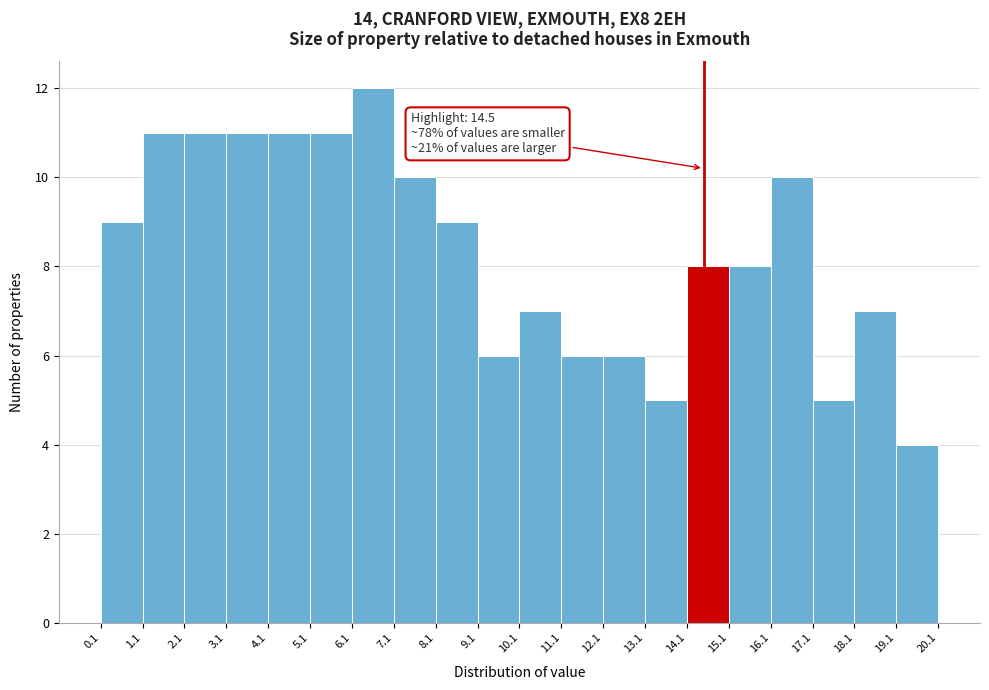

Over which range of the x-axis is the bar tallest?

6.1 to 7.1